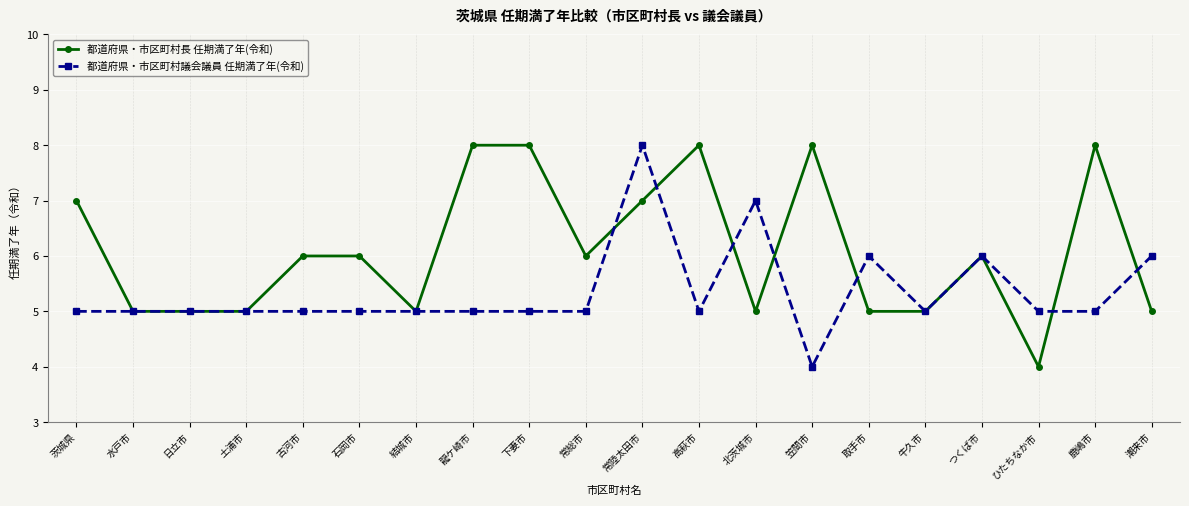

What is the value of the 都道府県・市区町村長 任期満了年(令和) point at the 3rd from the left?

5